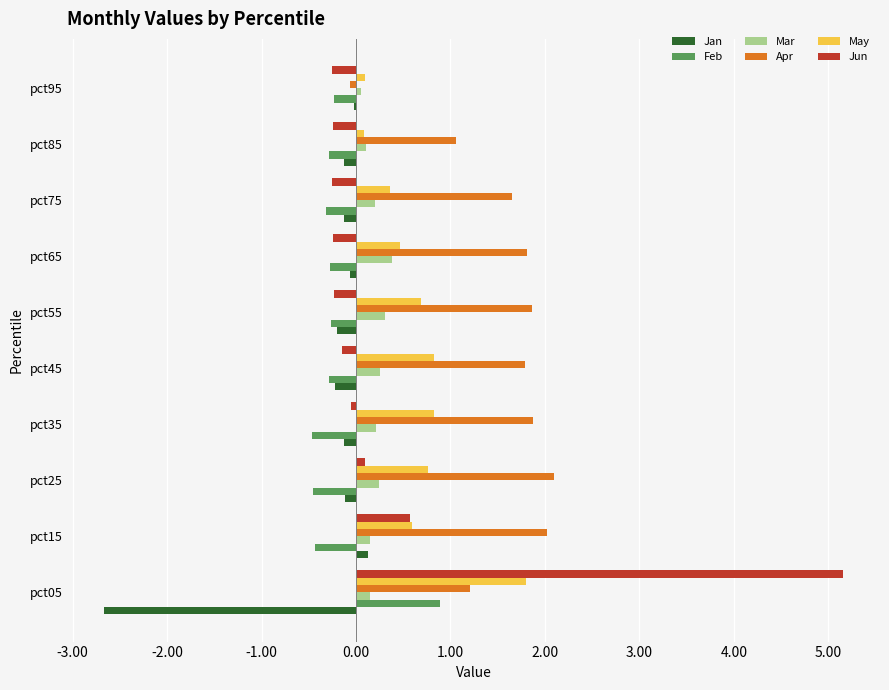

Which category has the highest value in the May series?

pct05